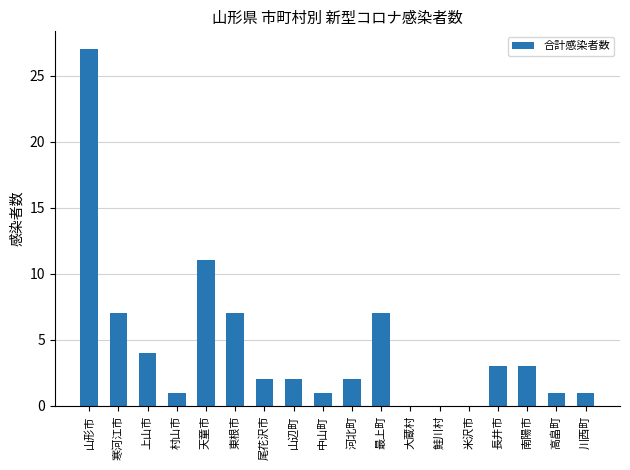

What is the average value?

4